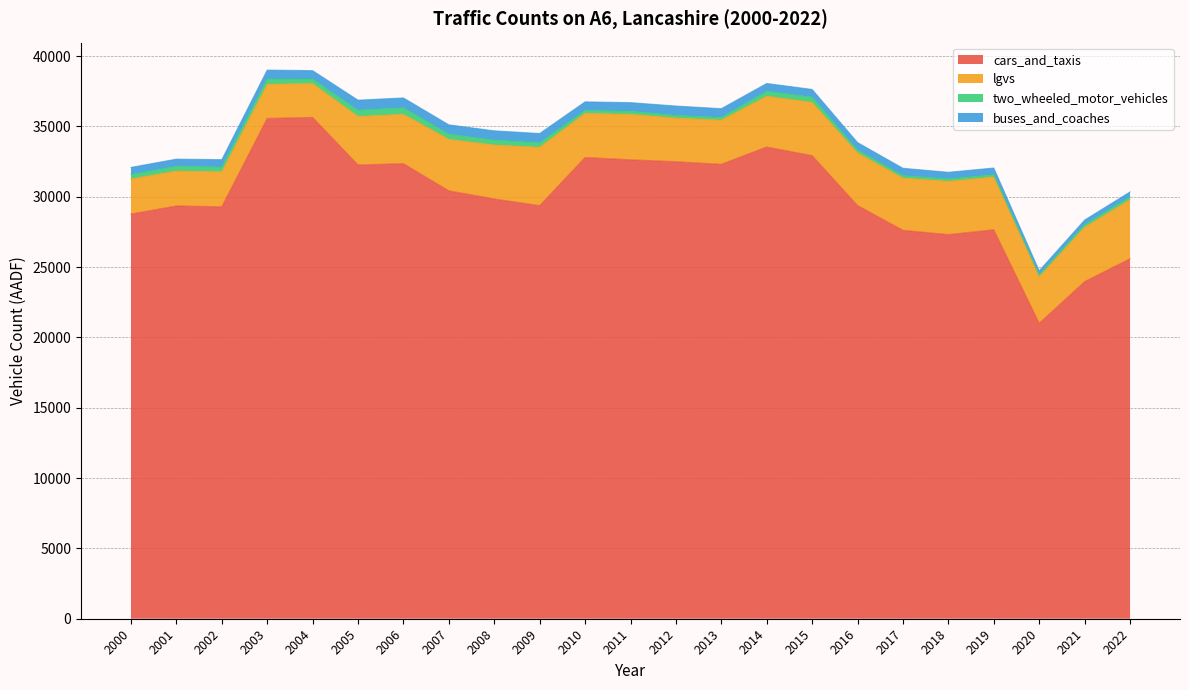

True or false: lgvs and two_wheeled_motor_vehicles intersect in this chart.

False